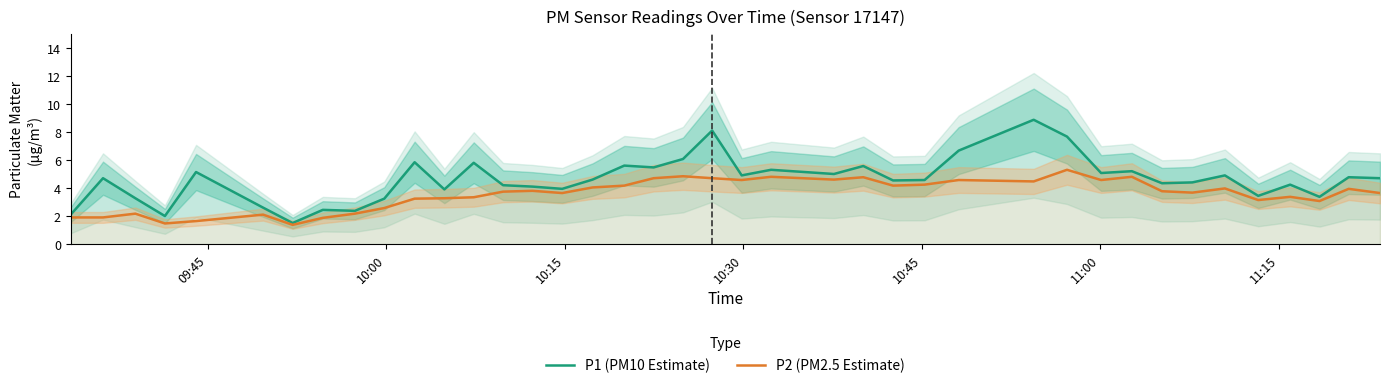

Which series has the largest total across all categories?

P1 (PM10 Estimate)